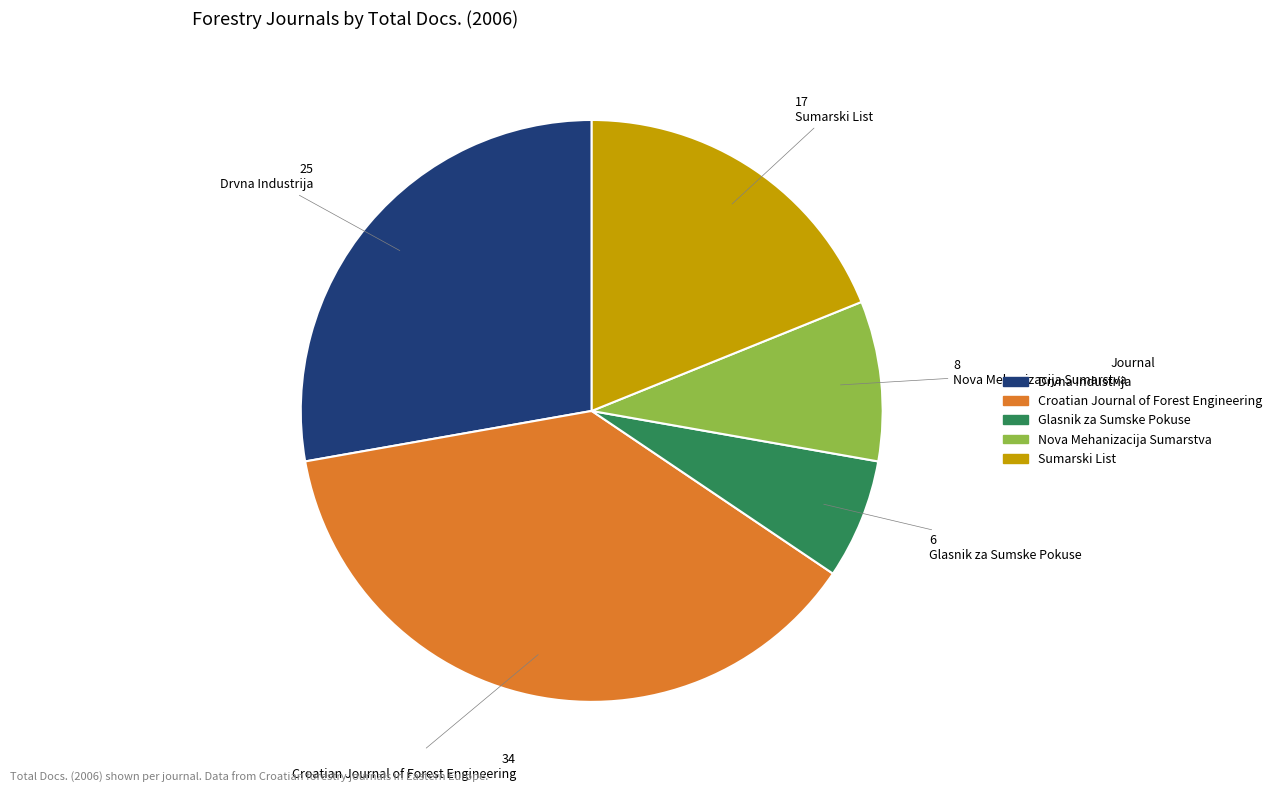

How many slices are in this pie chart?

5